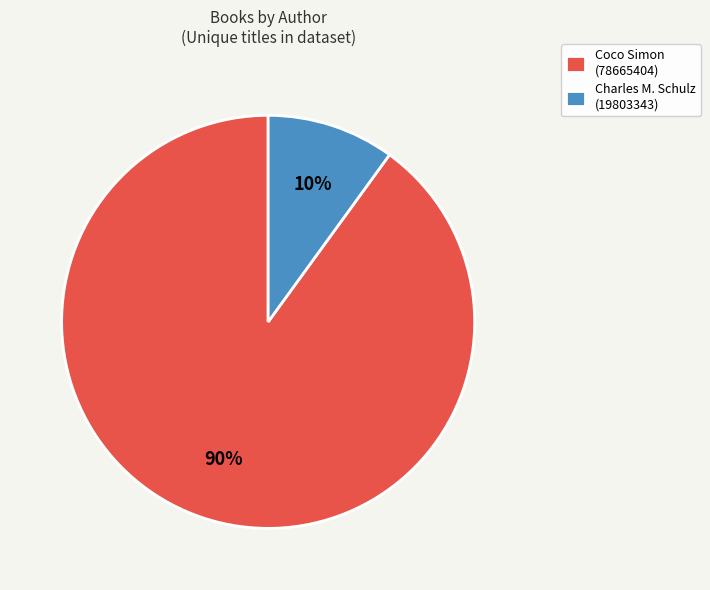

What is the majority slice?

Coco Simon (78665404)